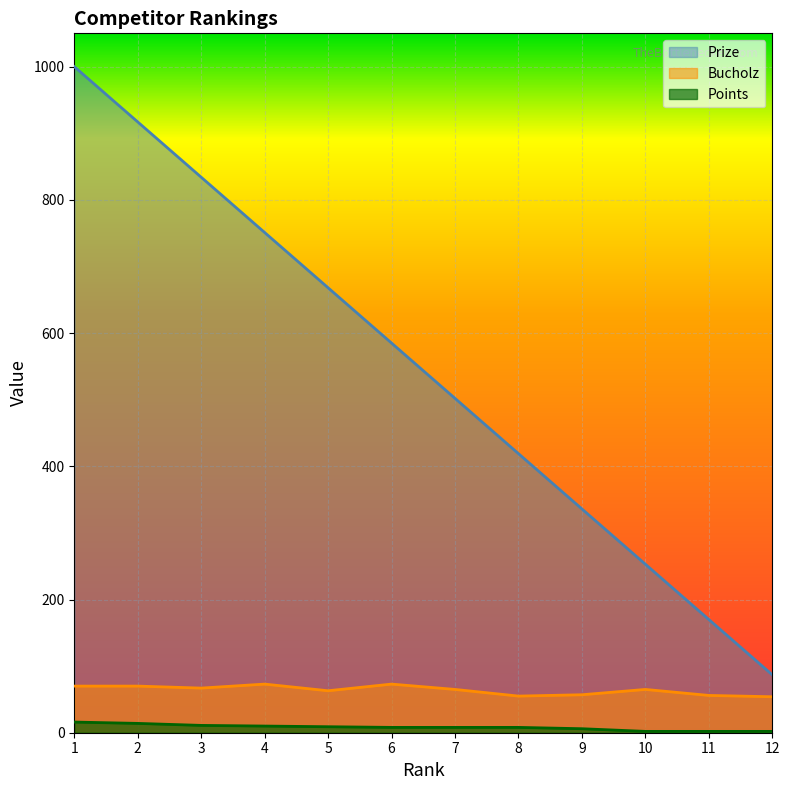

Reading left to right, list all the values displayed in this chart.

Prize: 1=1000	2=917	3=834	4=751	5=668	6=585	7=502	8=419	9=336	10=253	11=170	12=87
Bucholz: 1=70	2=70	3=67	4=73	5=63	6=73	7=65	8=55	9=57	10=65	11=56	12=54
Points: 1=16	2=14	3=11	4=10	5=9	6=8	7=8	8=8	9=6	10=2	11=2	12=2